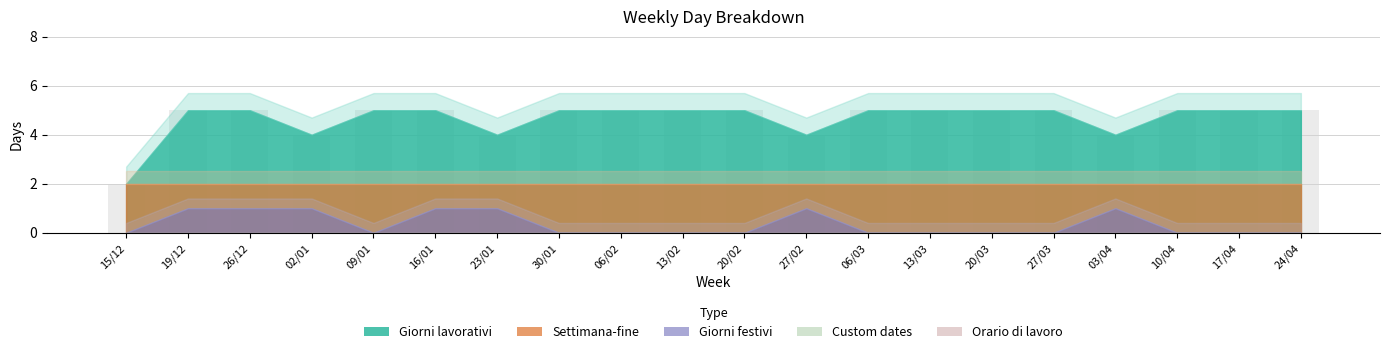

The chart shows a value of 9 at 16/01. True or false?

False